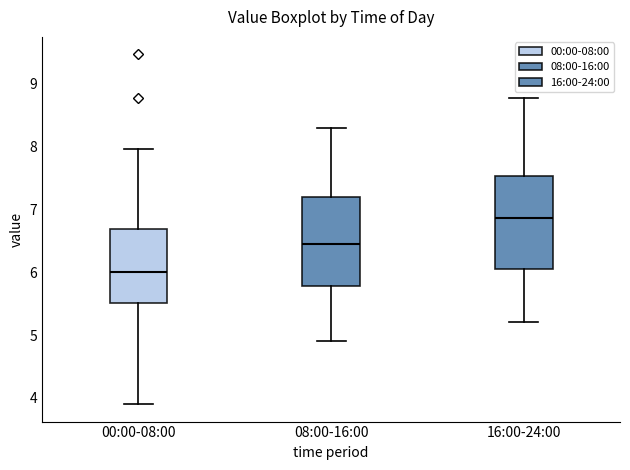

Where does the upper whisker of the box for 16:00-24:00 end on the y-axis? The values are not printed on the chart, so give them approximately, as read against the axis.

8.8